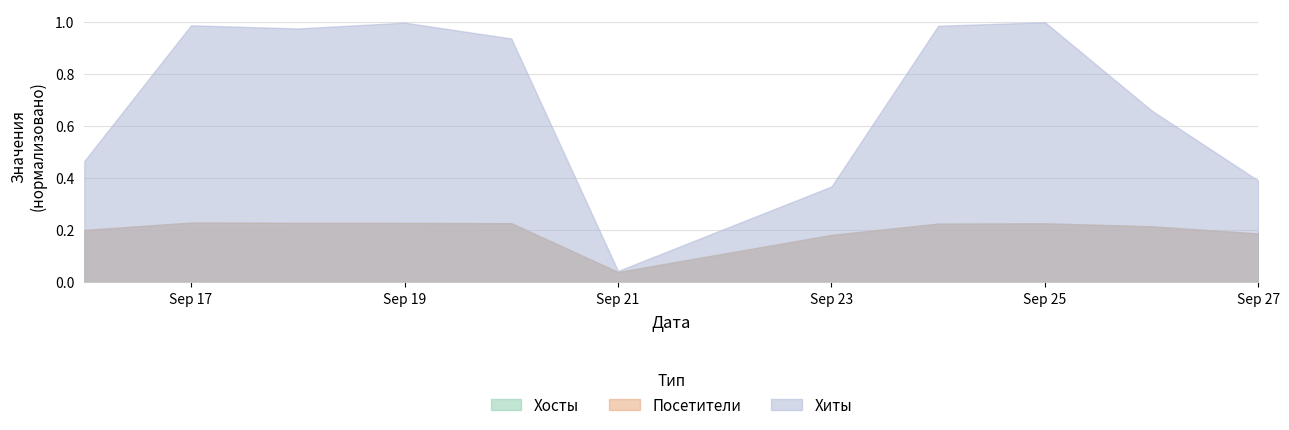

What is the sum of all Хосты values?

55756